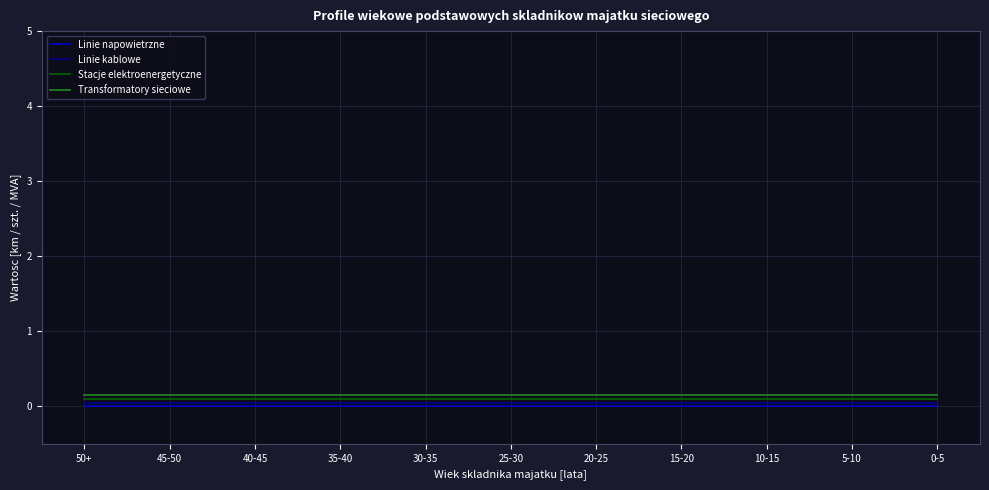

True or false: Transformatory sieciowe and Linie kablowe intersect in this chart.

False